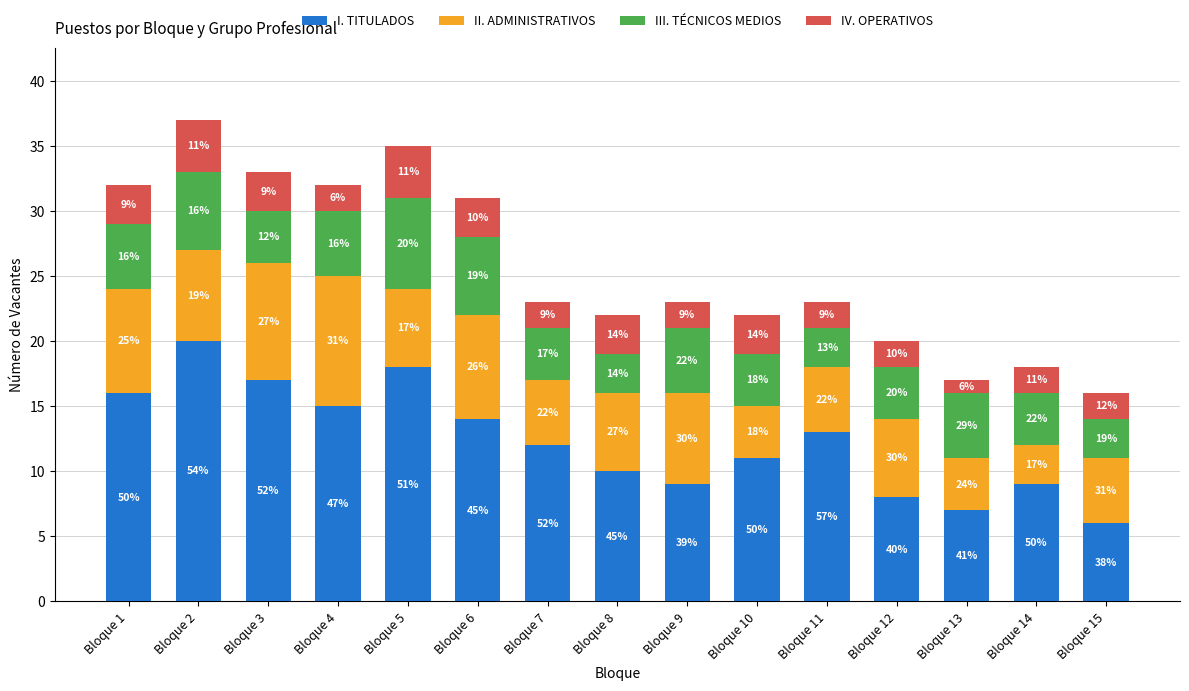

What are all the series names shown in the legend?

I. TITULADOS, II. ADMINISTRATIVOS, III. TÉCNICOS MEDIOS, IV. OPERATIVOS